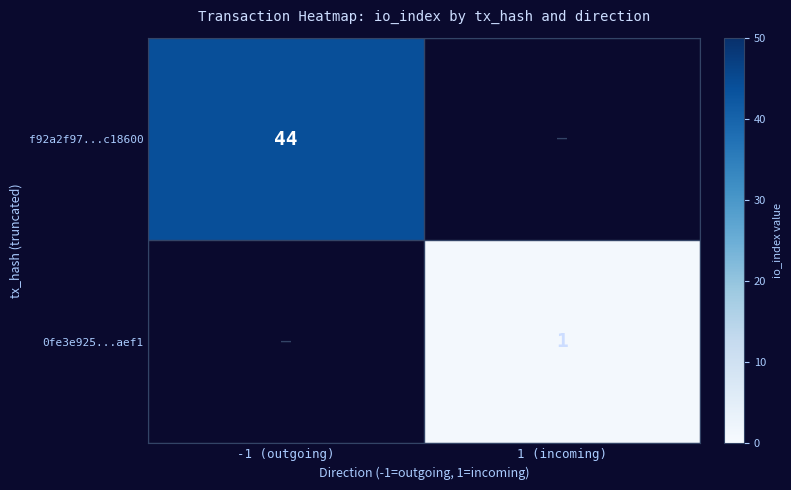

The 0fe3e925...aef1 series shows 0.7 at 1 (incoming). True or false?

False